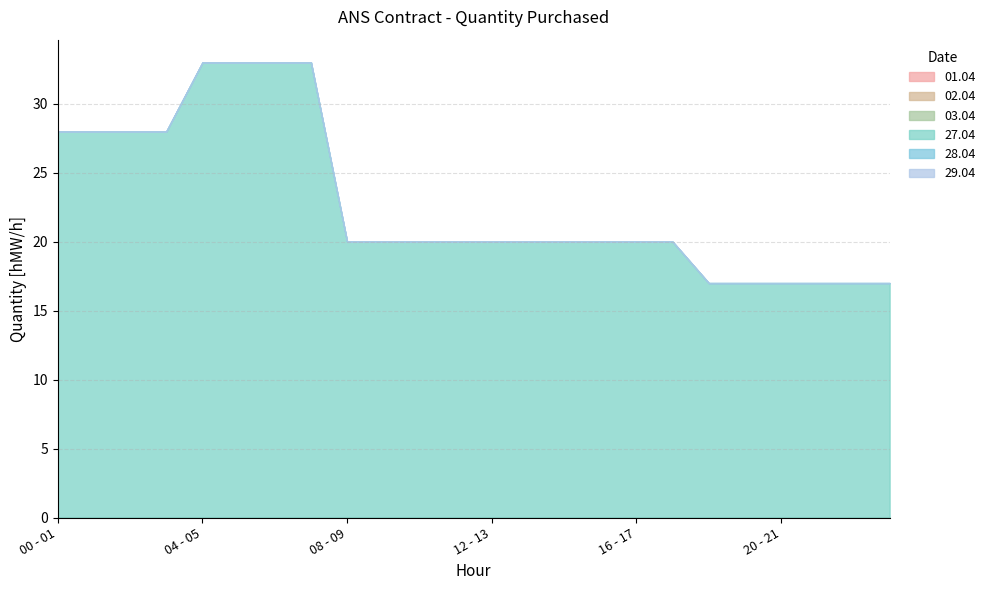

What is the spread (max minus min) of values at 12 - 13?

20